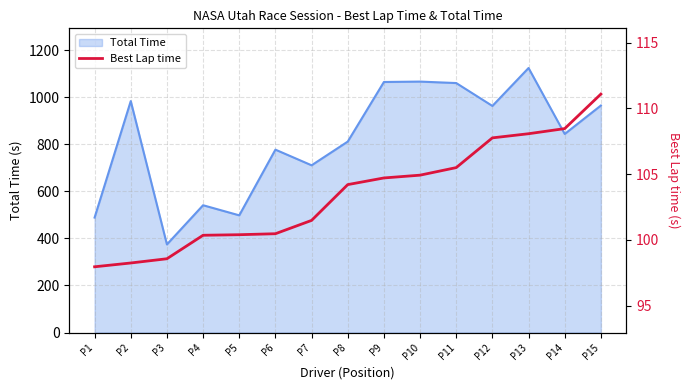

What is the sum of all values?

1552.1